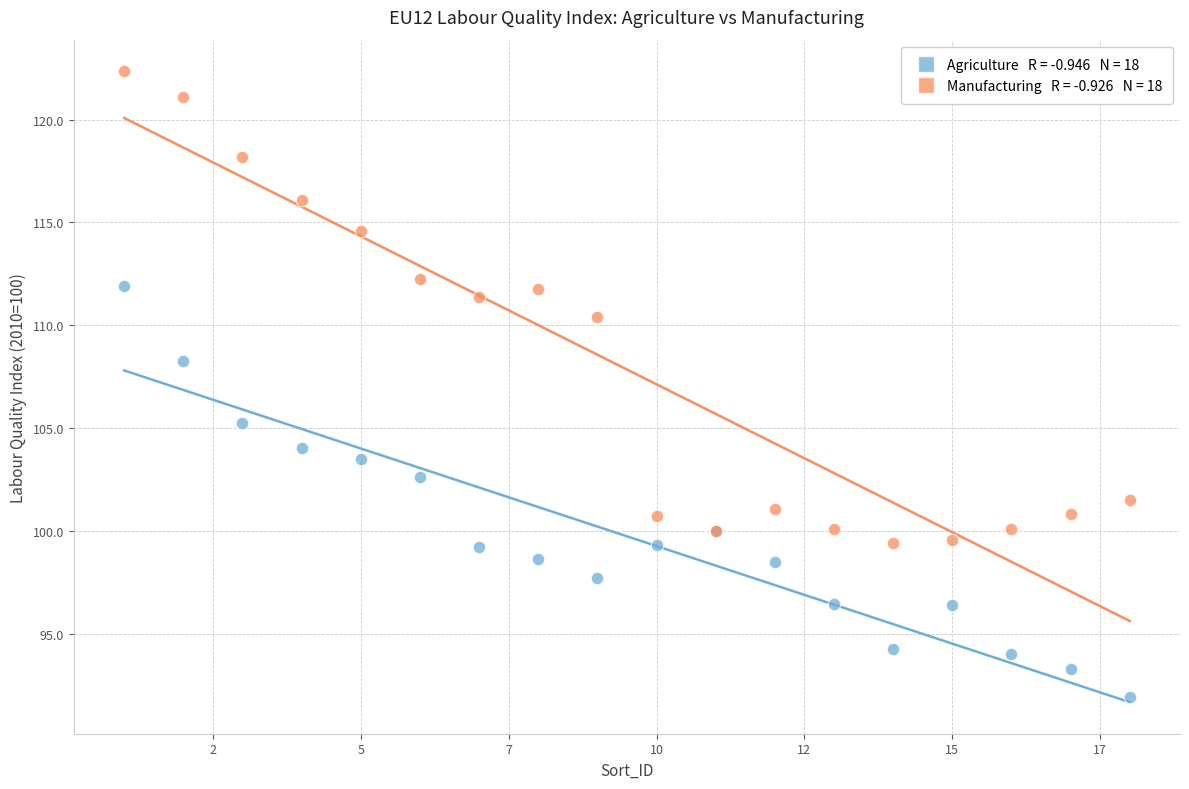

Across all series, what Y value is closest to 107?

108.3